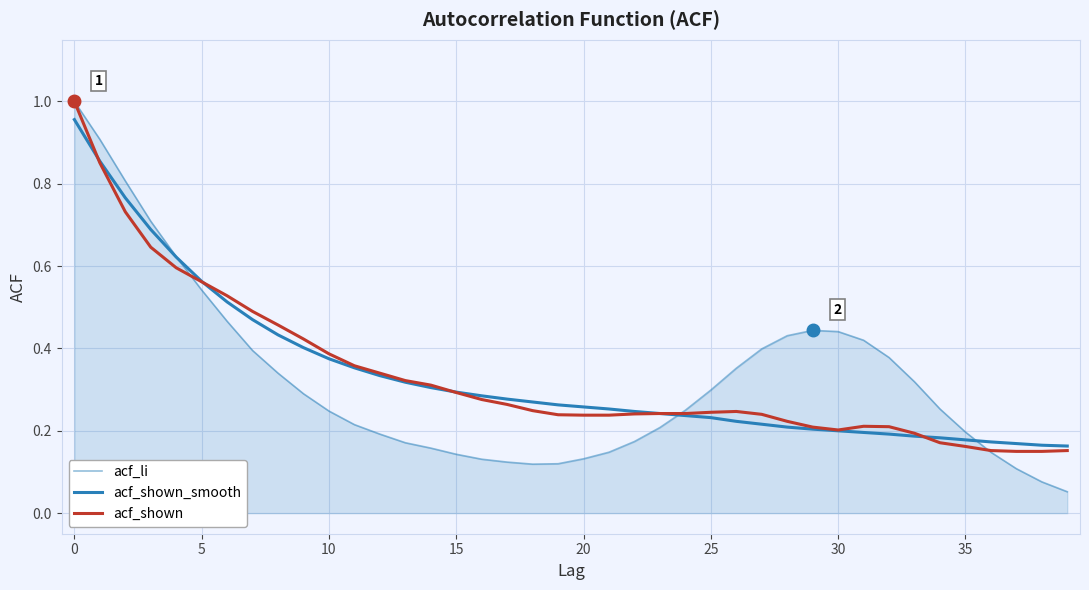

How many lines are shown in the chart?

3